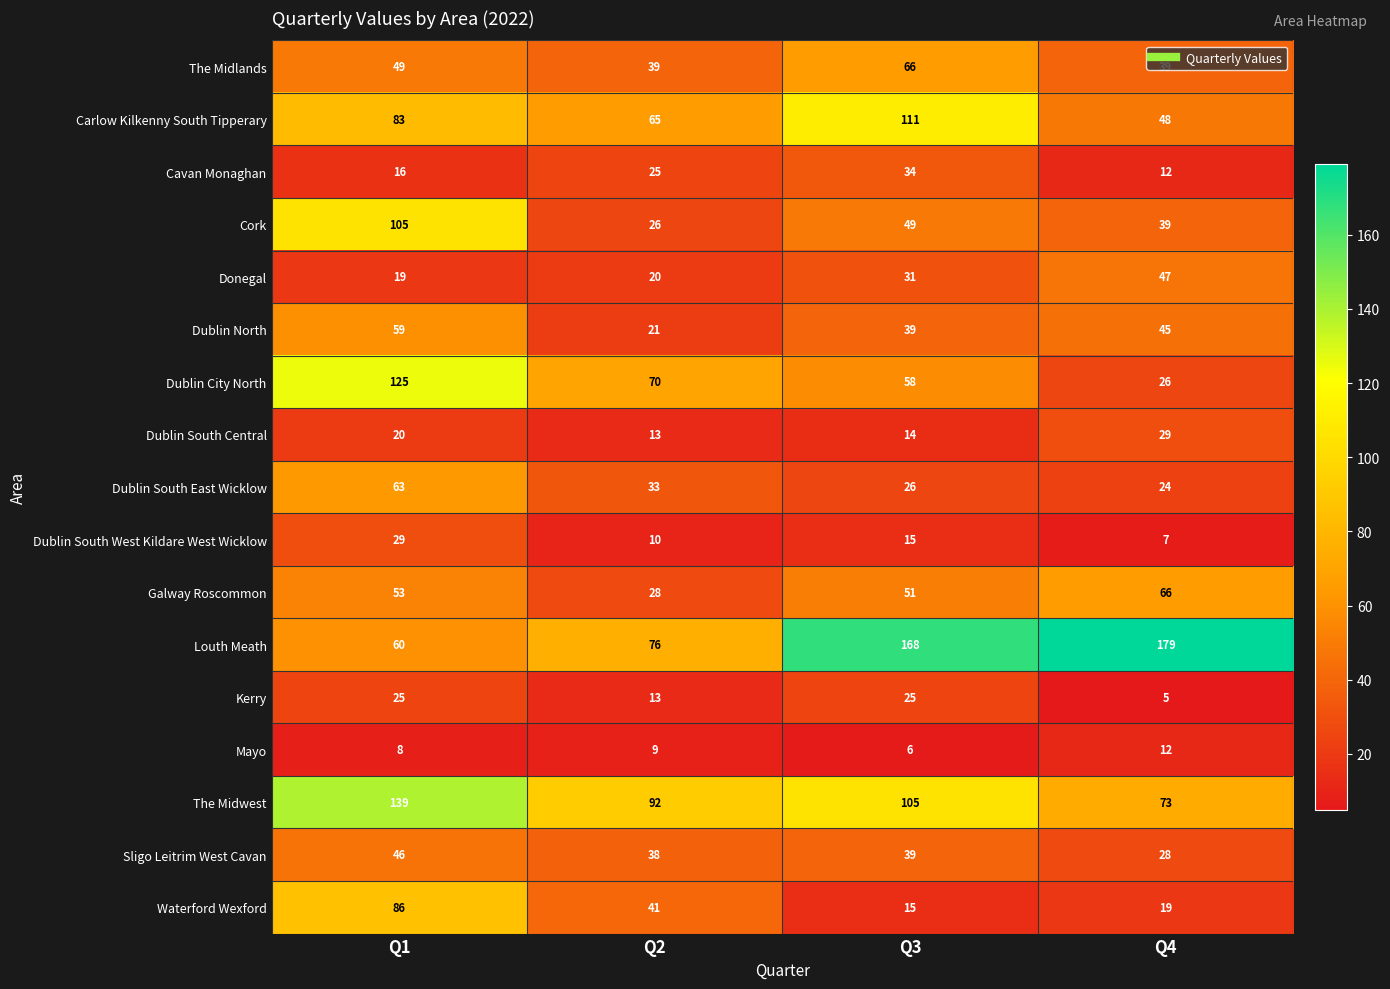

Which series has the largest total across all categories?

Louth Meath